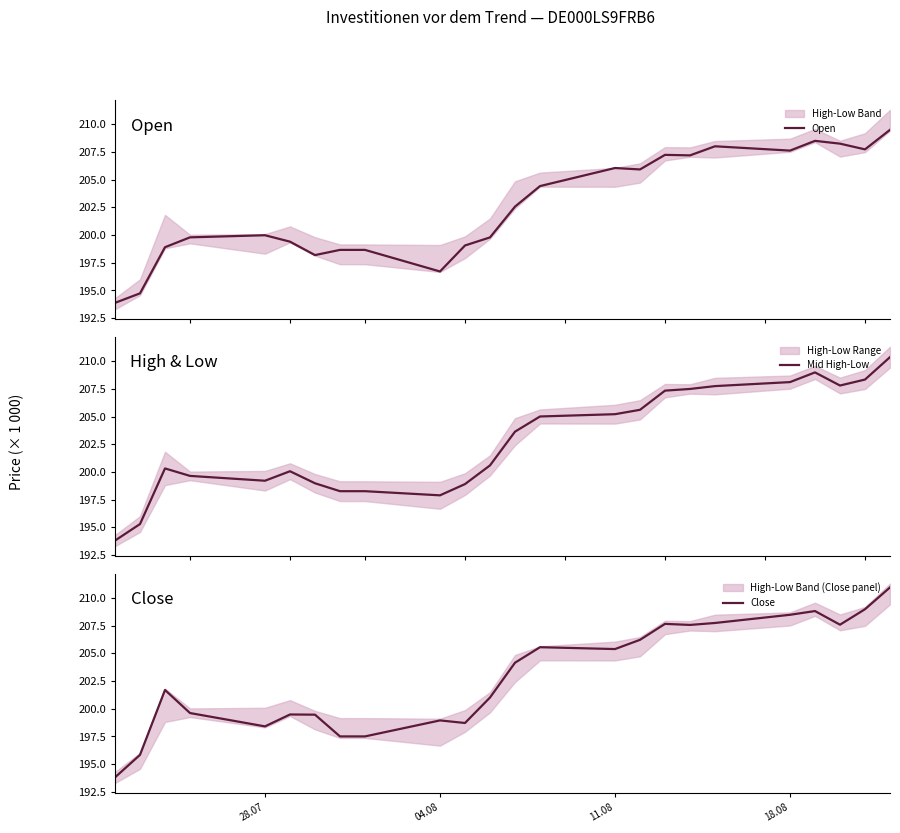

What is the maximum value for Open?

209.5